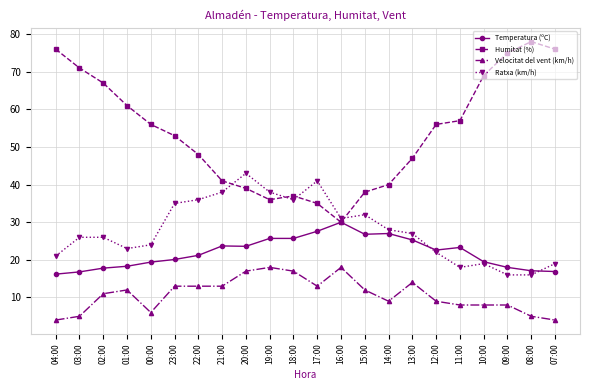

How many interior local valleys does the Humitat (%) series have?

2